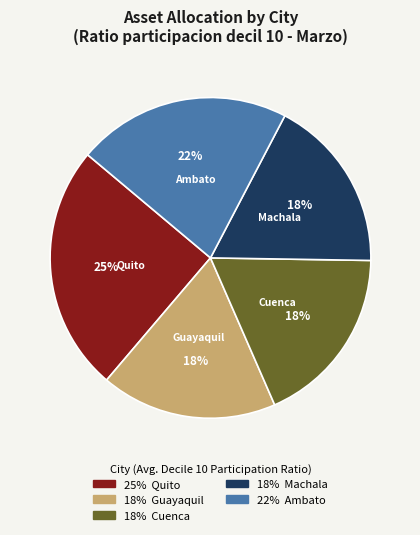

Does any single category account for the majority?

No